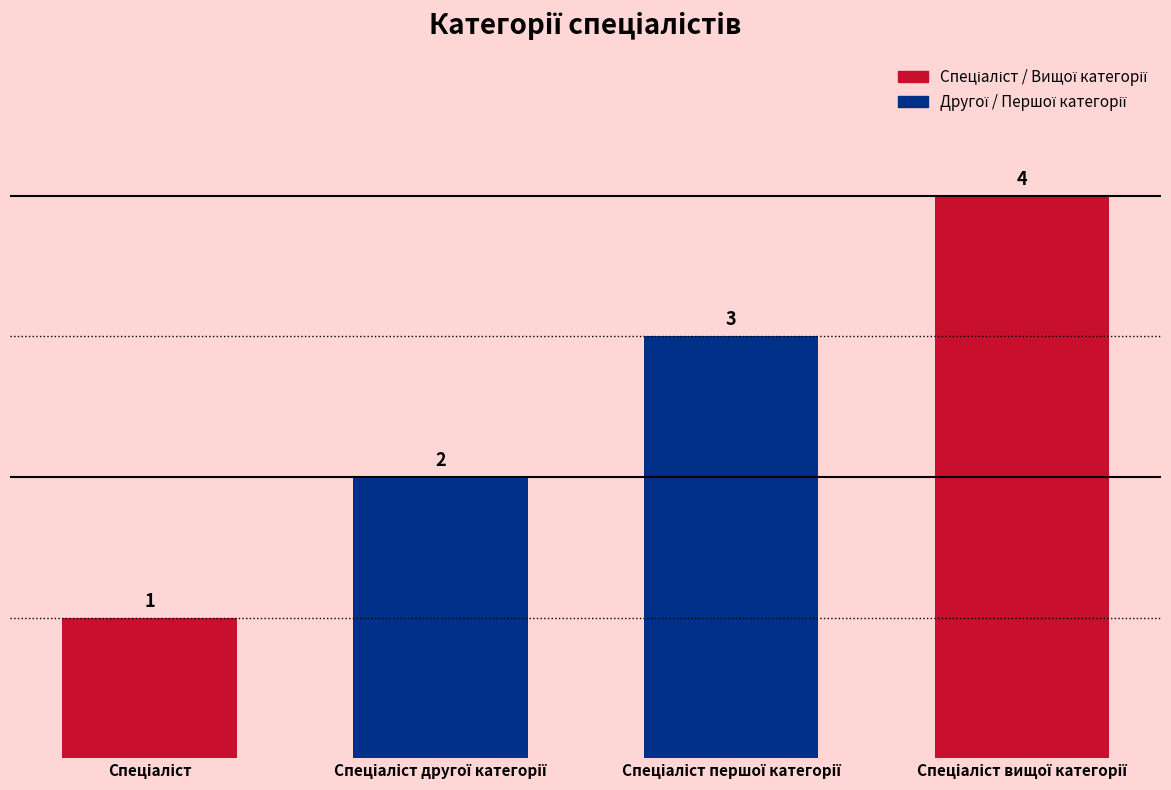

How many values are between 2 and 4?

3